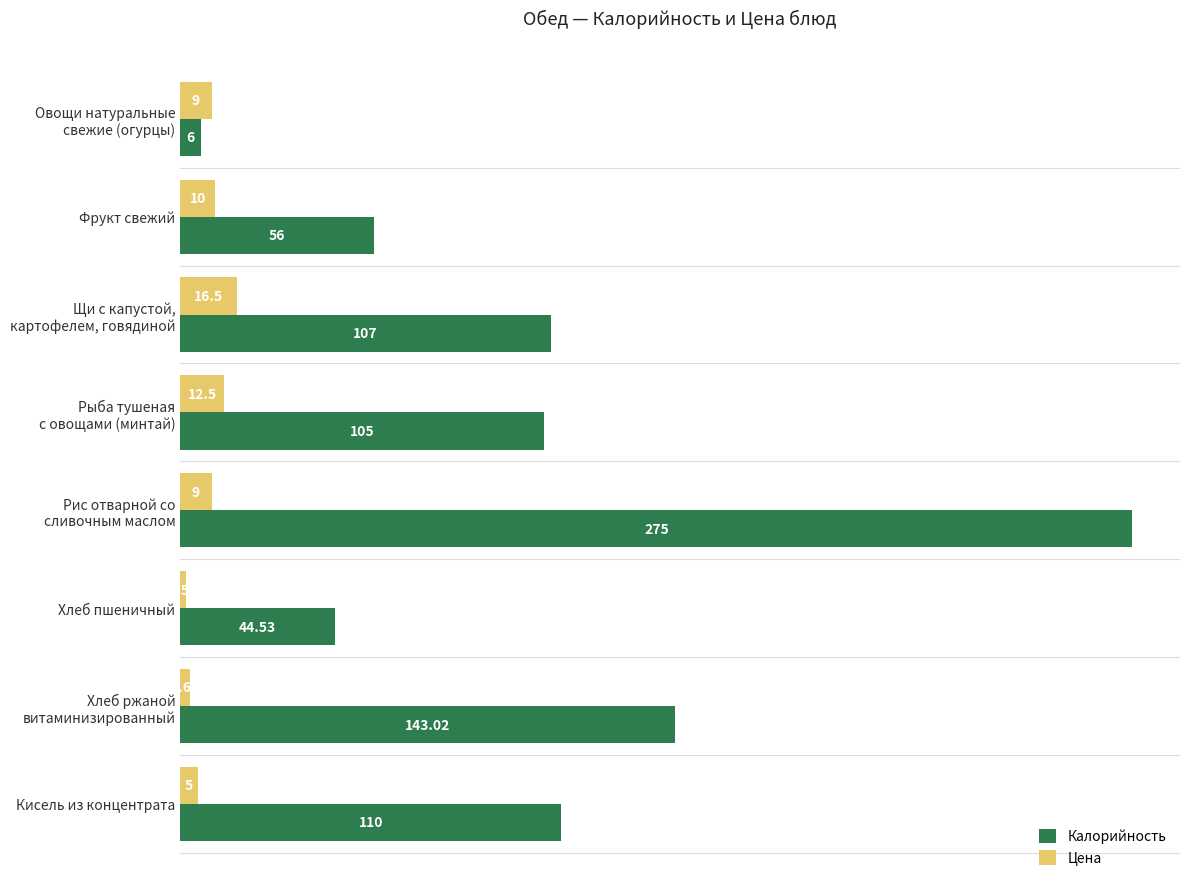

Which series has the widest spread of values?

Калорийность